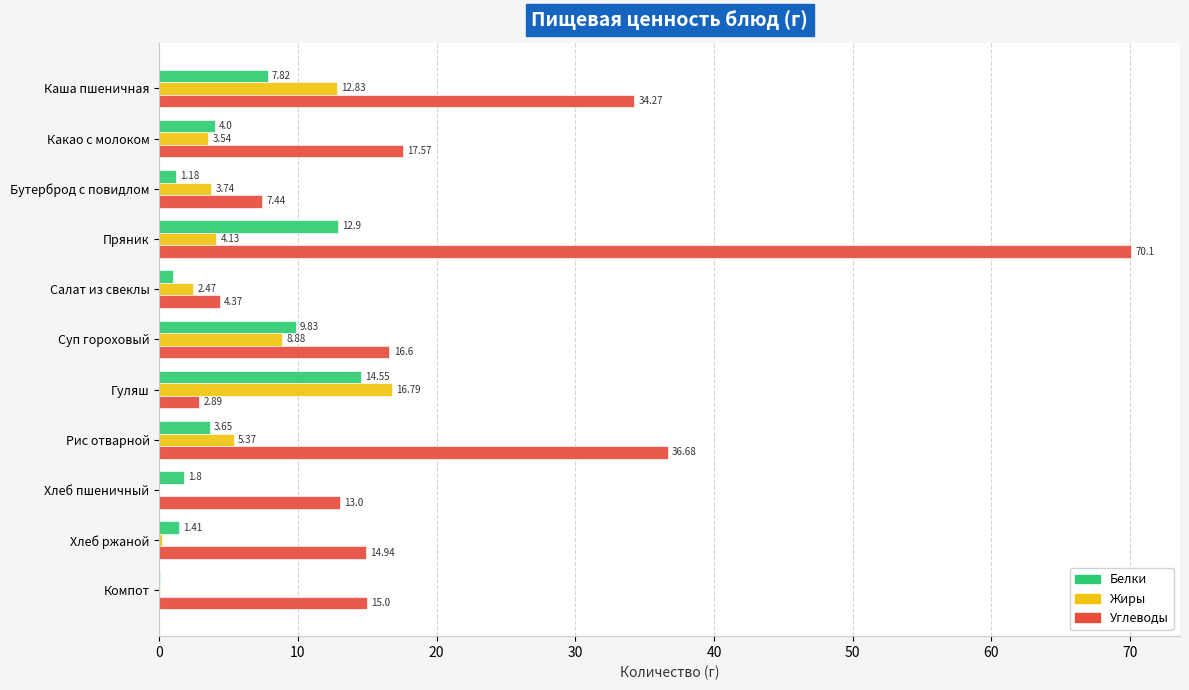

Between Гуляш and Рис отварной, which series saw the biggest shift?

Углеводы